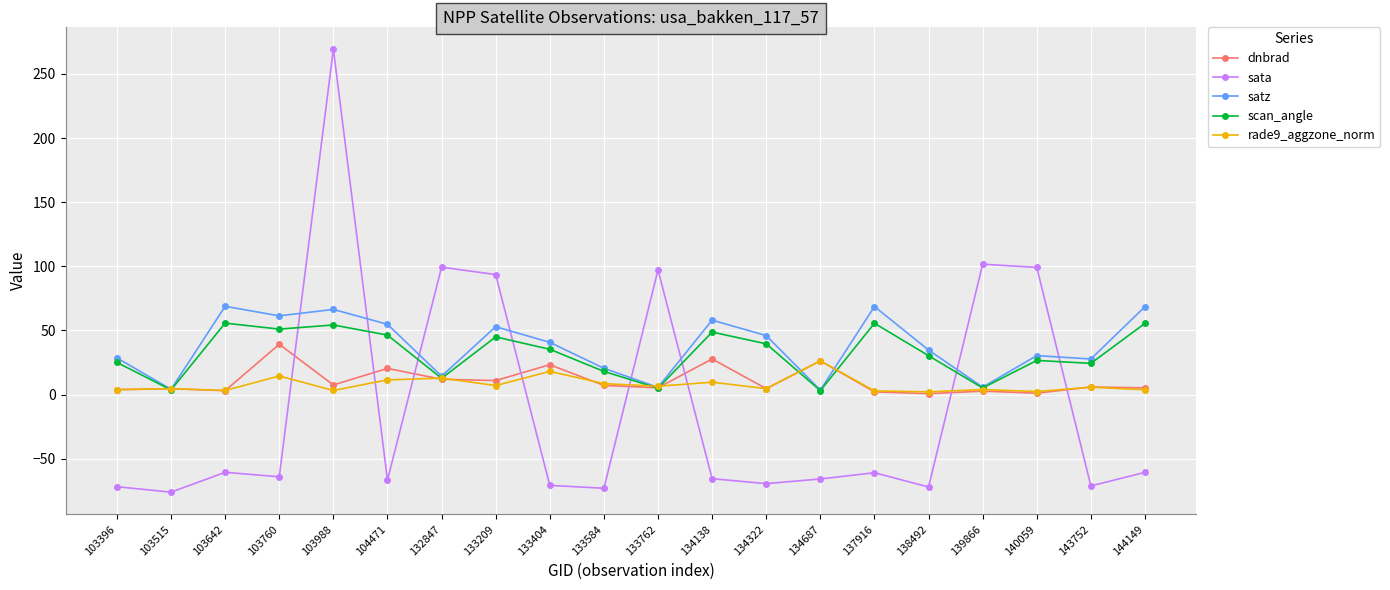

At which category does the chart reach its peak across all series?

103988